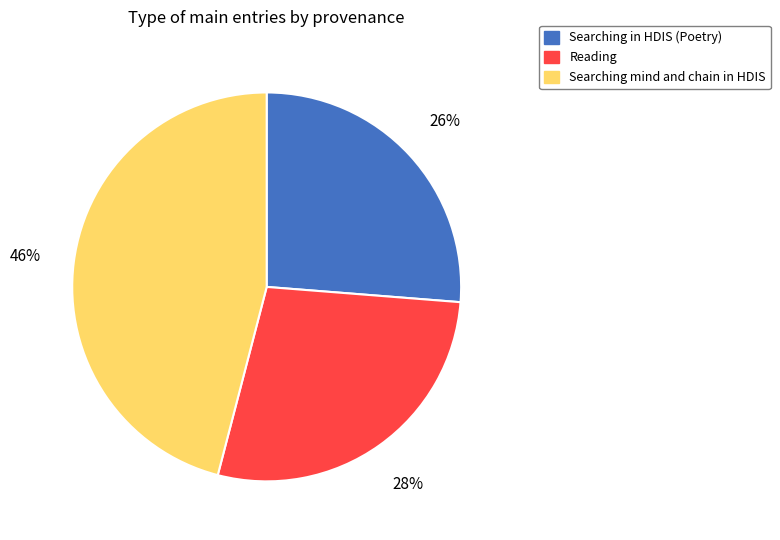

Rank the categories by value from highest to lowest.

Searching mind and chain in HDIS, Reading, Searching in HDIS (Poetry)